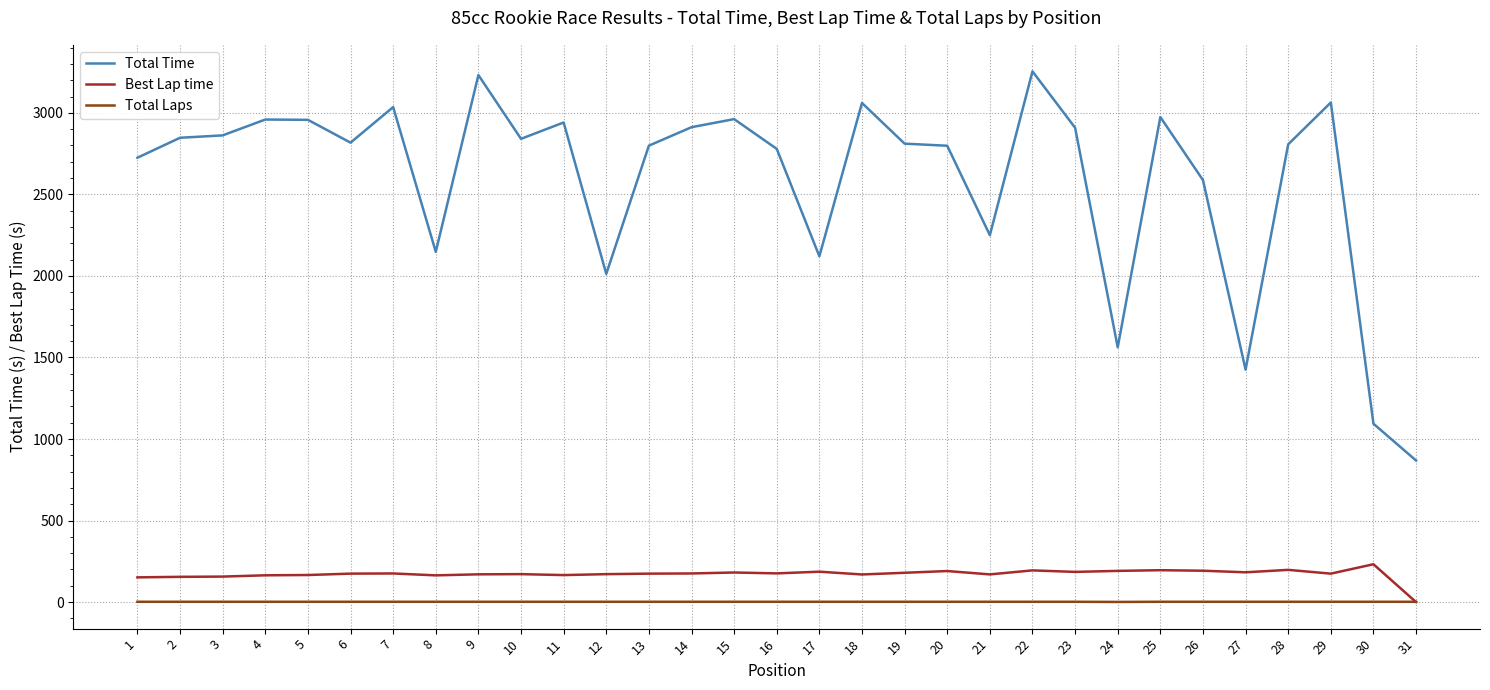

Which series has the largest total across all categories?

Total Time